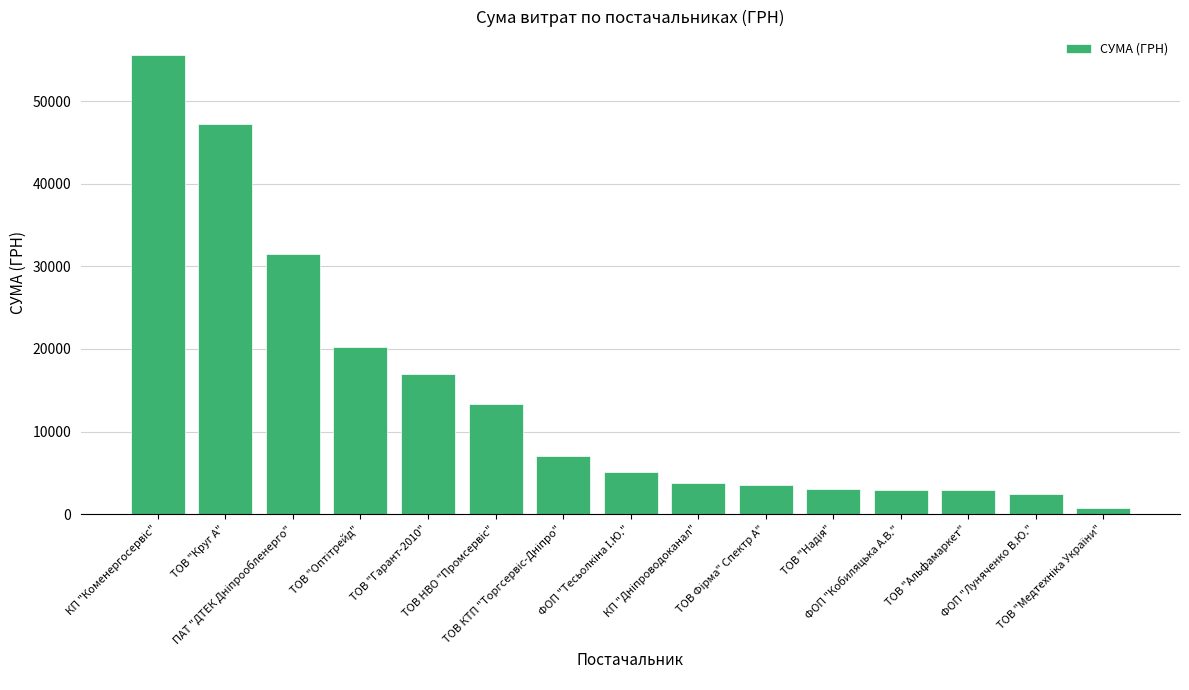

What is the difference between the maximum and minimum values?

54932.4